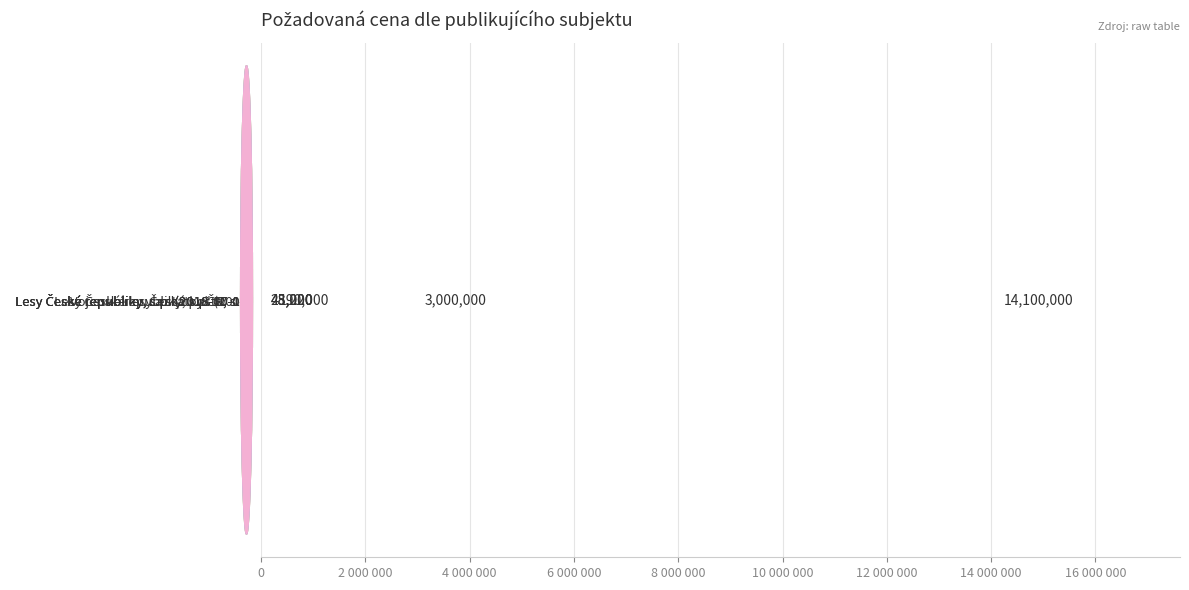

What is the smallest value displayed?

28000